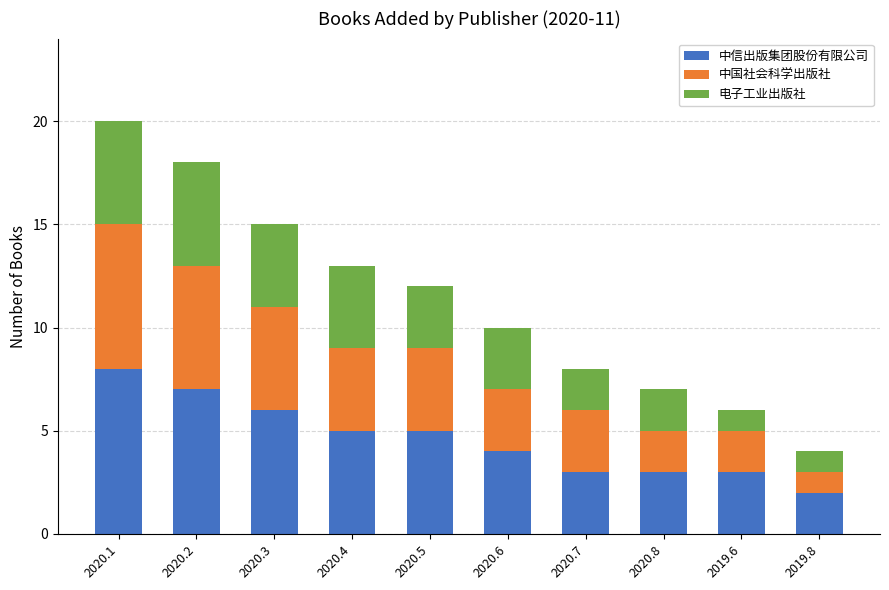

Reading left to right, list the values for the 中信出版集团股份有限公司 series.

8	7	6	5	5	4	3	3	3	2